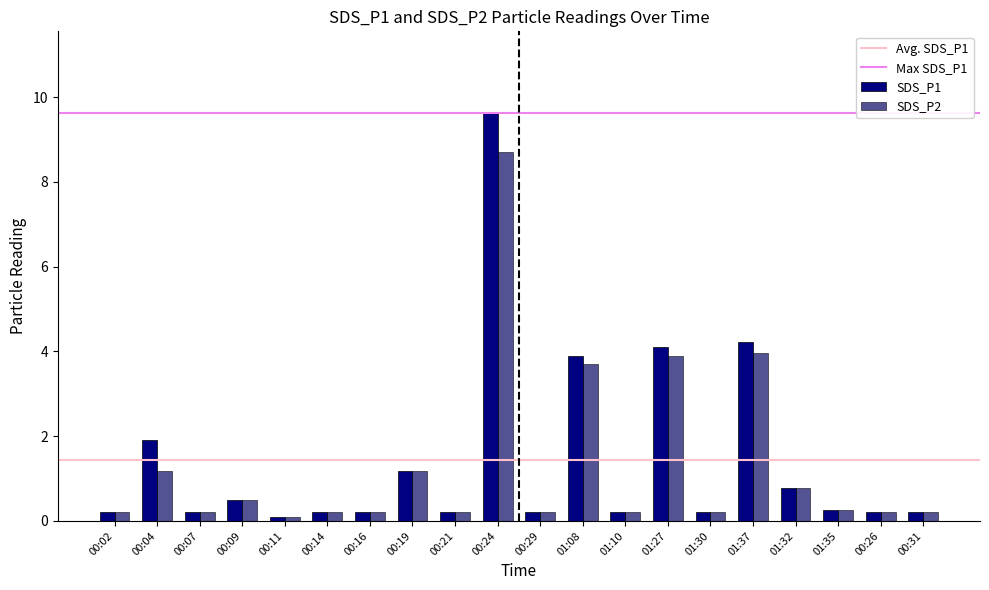

Reading left to right, what are all the values shown in this chart?

SDS_P1: 00:02=0.2	00:04=1.9	00:07=0.2	00:09=0.5	00:11=0.1	00:14=0.2	00:16=0.2	00:19=1.2	00:21=0.2	00:24=9.6	00:29=0.2	01:08=3.9	01:10=0.2	01:27=4.1	01:30=0.2	01:37=4.2	01:32=0.8	01:35=0.3	00:26=0.2	00:31=0.2
SDS_P2: 00:02=0.2	00:04=1.2	00:07=0.2	00:09=0.5	00:11=0.1	00:14=0.2	00:16=0.2	00:19=1.2	00:21=0.2	00:24=8.7	00:29=0.2	01:08=3.7	01:10=0.2	01:27=3.9	01:30=0.2	01:37=4.0	01:32=0.8	01:35=0.3	00:26=0.2	00:31=0.2